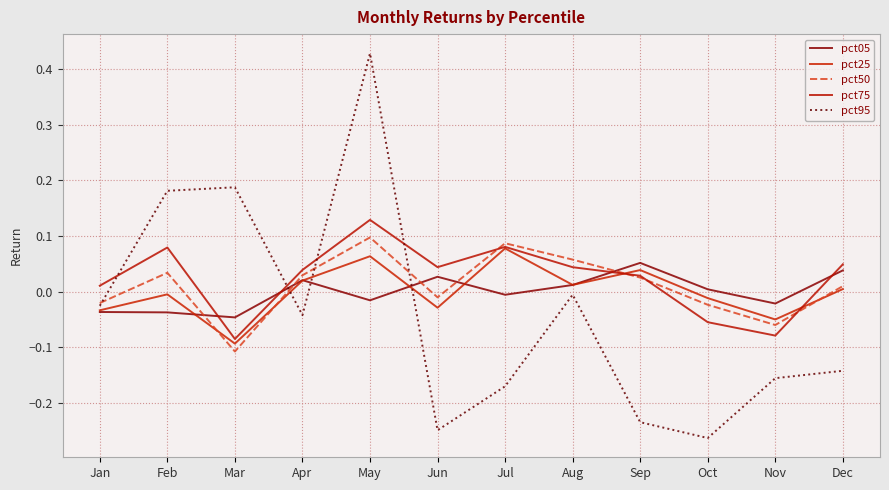

Reading left to right, list all the values displayed in this chart.

pct05: Jan=-0.0	Feb=-0.0	Mar=-0.0	Apr=0.0	May=-0.0	Jun=0.0	Jul=-0.0	Aug=0.0	Sep=0.1	Oct=0.0	Nov=-0.0	Dec=0.0
pct25: Jan=-0.0	Feb=-0.0	Mar=-0.1	Apr=0.0	May=0.1	Jun=-0.0	Jul=0.1	Aug=0.0	Sep=0.0	Oct=-0.0	Nov=-0.0	Dec=0.0
pct50: Jan=-0.0	Feb=0.0	Mar=-0.1	Apr=0.0	May=0.1	Jun=-0.0	Jul=0.1	Aug=0.1	Sep=0.0	Oct=-0.0	Nov=-0.1	Dec=0.0
pct75: Jan=0.0	Feb=0.1	Mar=-0.1	Apr=0.0	May=0.1	Jun=0.0	Jul=0.1	Aug=0.0	Sep=0.0	Oct=-0.1	Nov=-0.1	Dec=0.0
pct95: Jan=-0.0	Feb=0.2	Mar=0.2	Apr=-0.0	May=0.4	Jun=-0.2	Jul=-0.2	Aug=-0.0	Sep=-0.2	Oct=-0.3	Nov=-0.2	Dec=-0.1